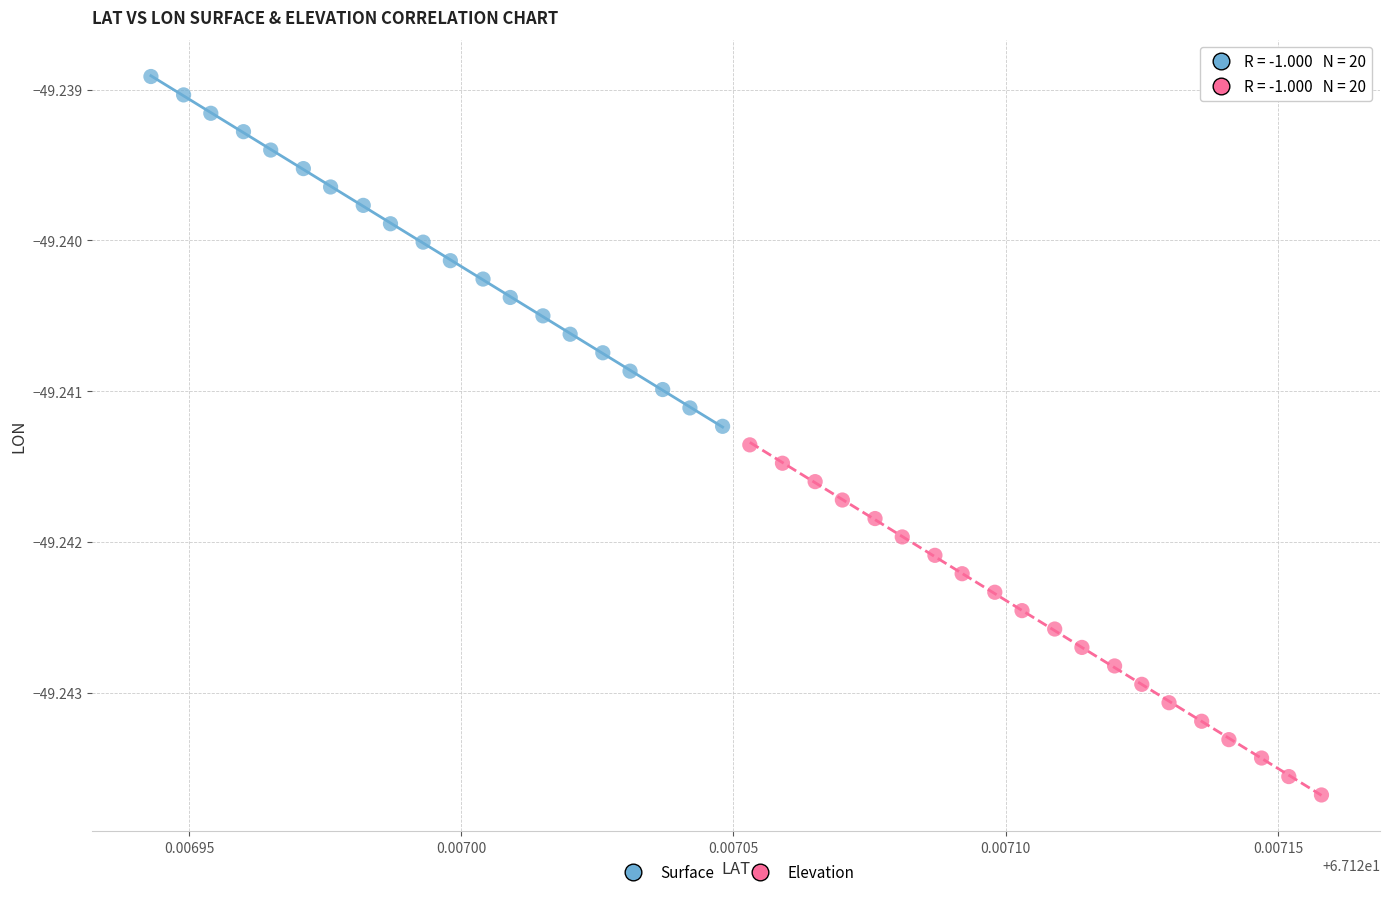

Which series reaches the minimum Y coordinate?

Elevation